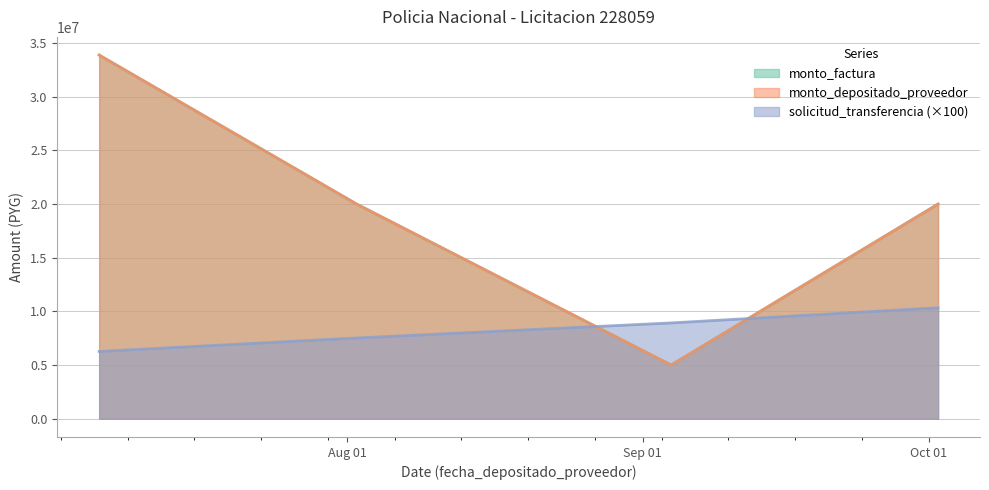

At which label does solicitud_transferencia first exceed 8927800?

2012-10-02